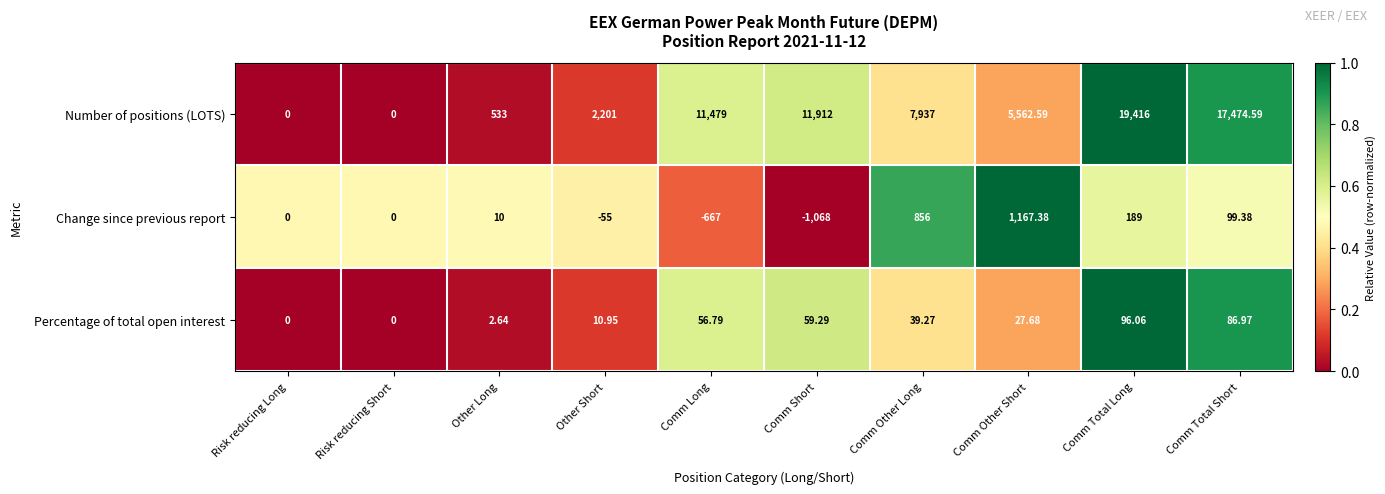

Which series has the largest total across all categories?

Number of positions (LOTS)